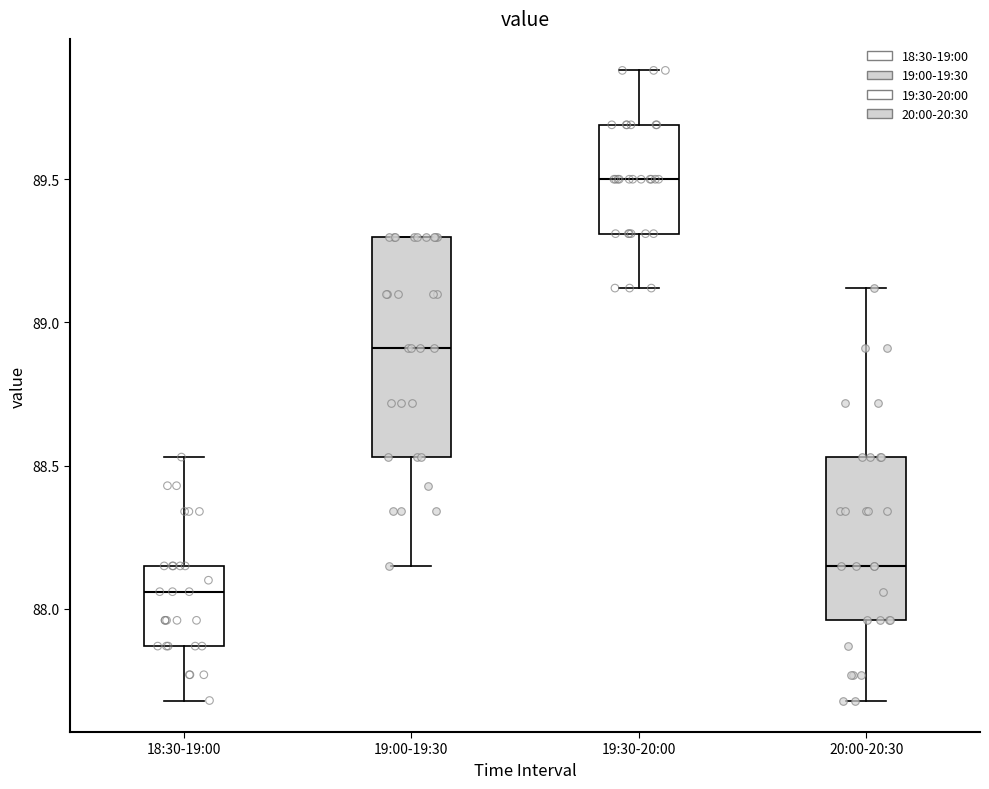

Reading left to right, read every box against the y-axis: the position of its median line, the range the box covers, and the ends of its whiskers. The values are not printed on the chart, so give them approximately, as read against the axis.

18:30-19:00: median 88.05, box 87.85 to 88.15, whiskers 87.70 to 88.55
19:00-19:30: median 88.90, box 88.55 to 89.30, whiskers 88.15 to 89.30
19:30-20:00: median 89.50, box 89.30 to 89.70, whiskers 89.10 to 89.90
20:00-20:30: median 88.15, box 87.95 to 88.55, whiskers 87.70 to 89.10